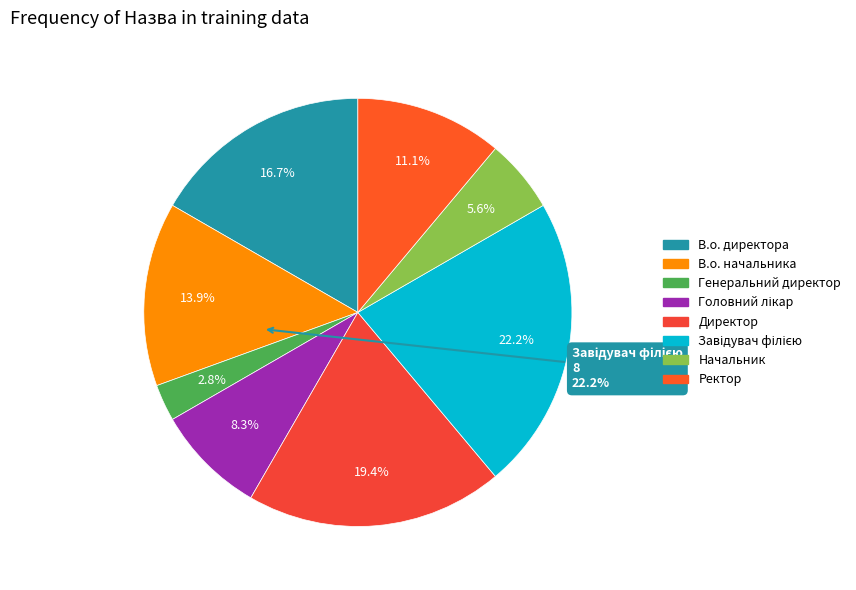

What is the change in value from В.о. директора to Ректор?

-2